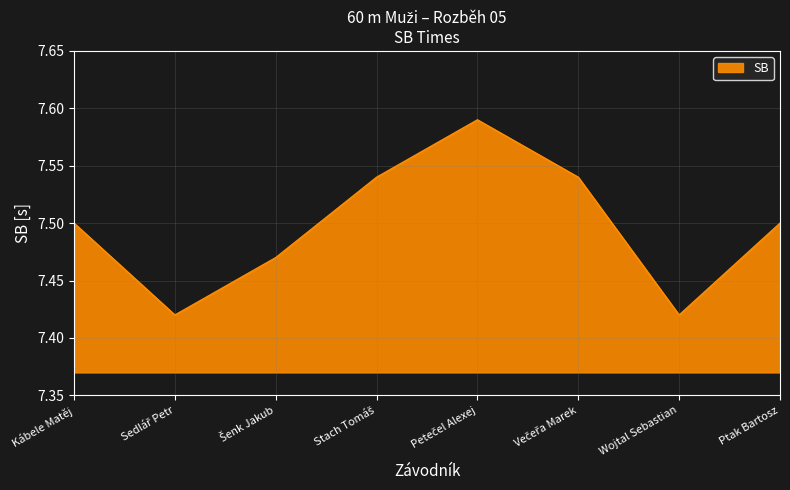

What is the sum of all values?

60.0